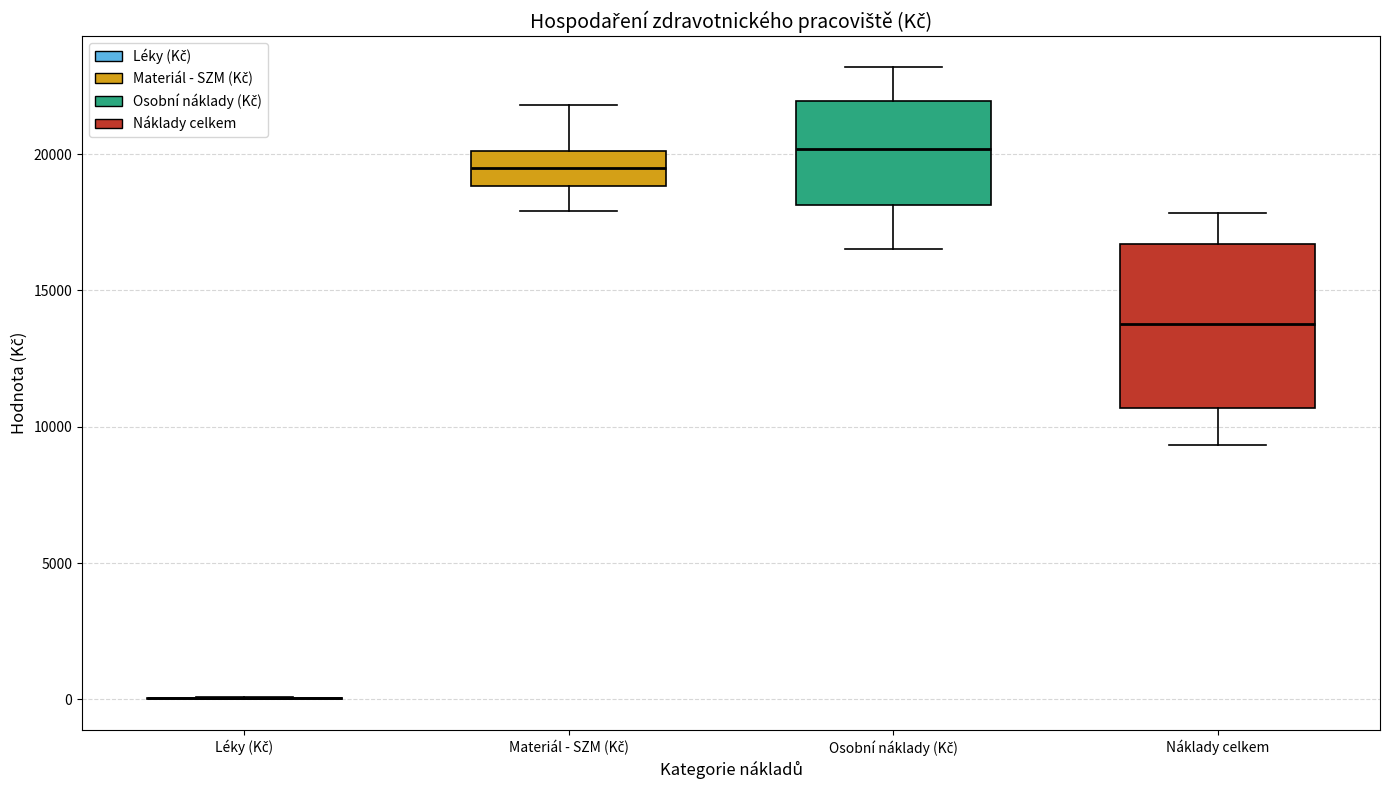

Reading left to right, read every box against the y-axis: the position of its median line, the range the box covers, and the ends of its whiskers. The values are not printed on the chart, so give them approximately, as read against the axis.

Léky (Kč): box collapsed to a line at 0, whiskers 0 to 0
Materiál - SZM (Kč): median 19500, box 19000 to 20000, whiskers 18000 to 22000
Osobní náklady (Kč): median 20000, box 18000 to 22000, whiskers 16500 to 23000
Náklady celkem: median 14000, box 10500 to 16500, whiskers 9500 to 18000